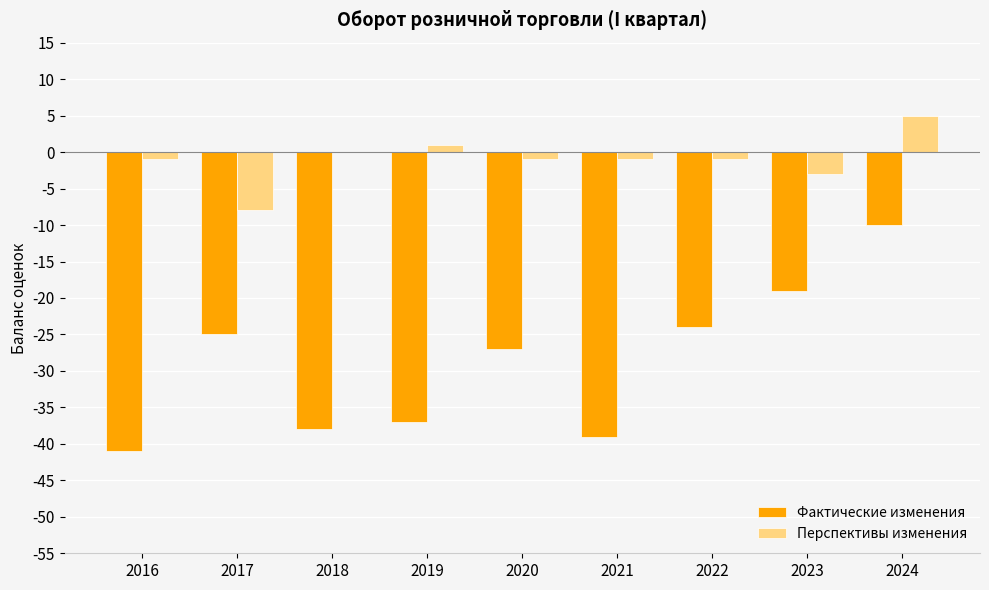

Which label corresponds to the largest value in the chart?

2024